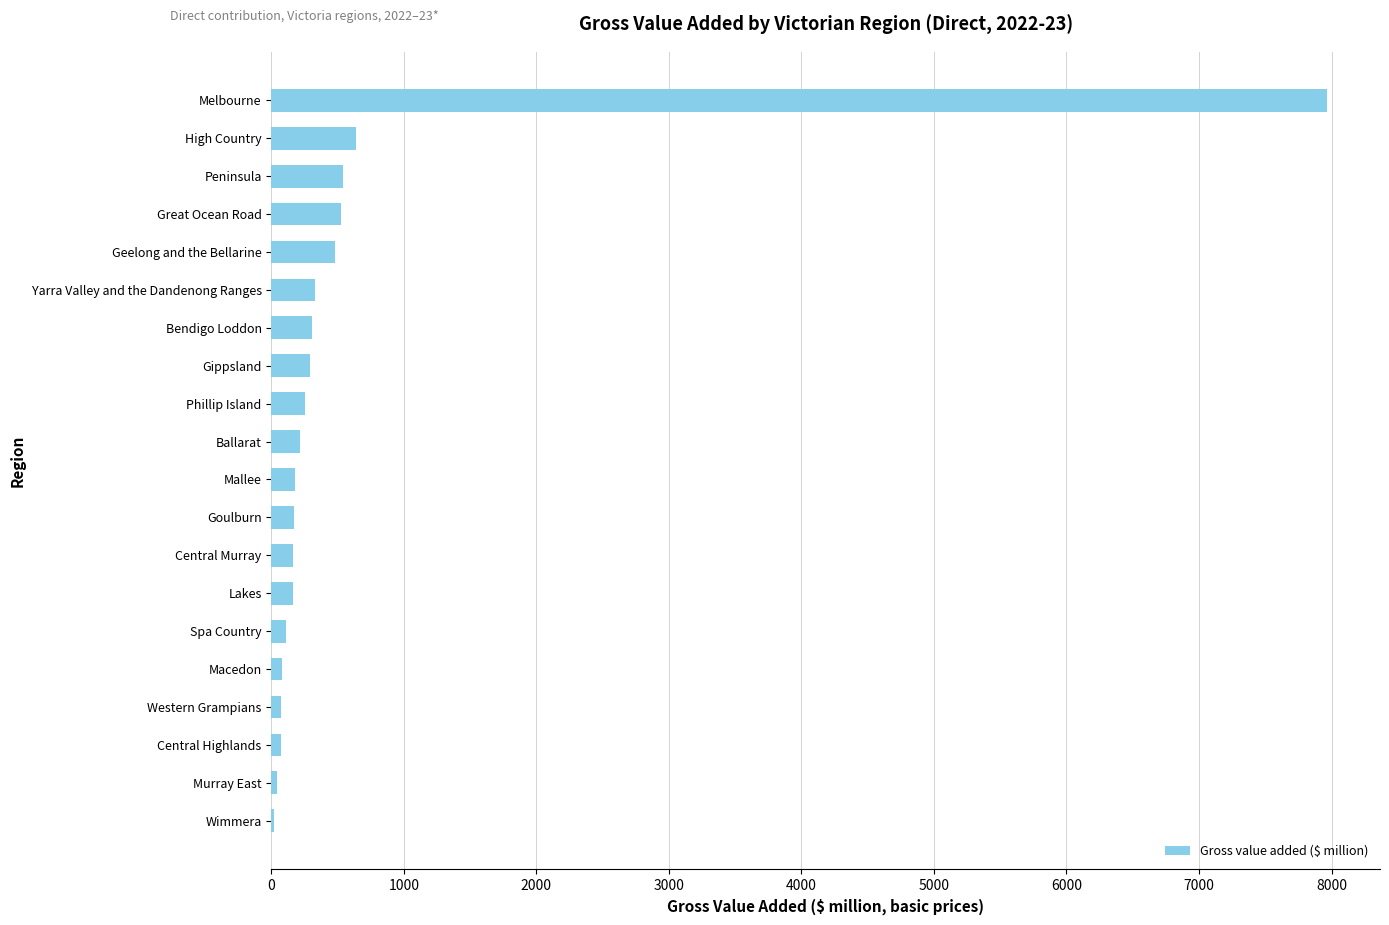

What is the maximum value shown in the chart?

7967.6